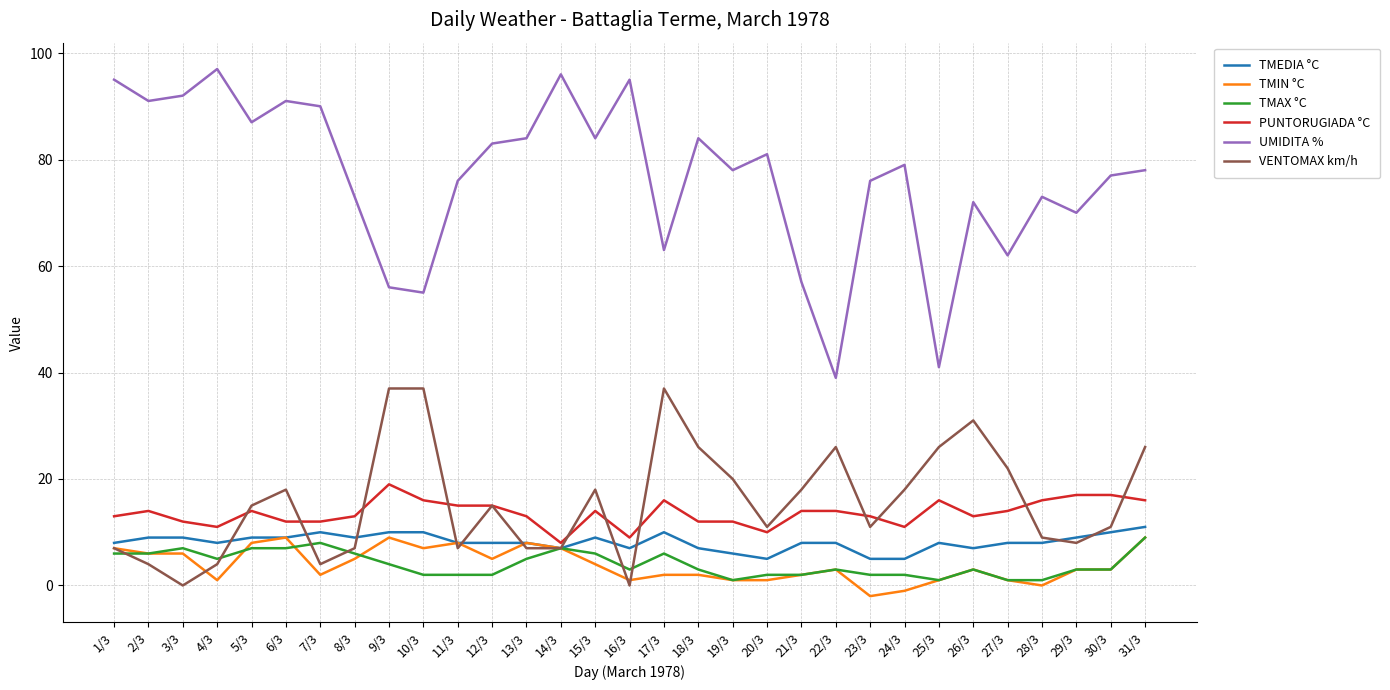

What is the average value of the PUNTORUGIADA °C series?

14